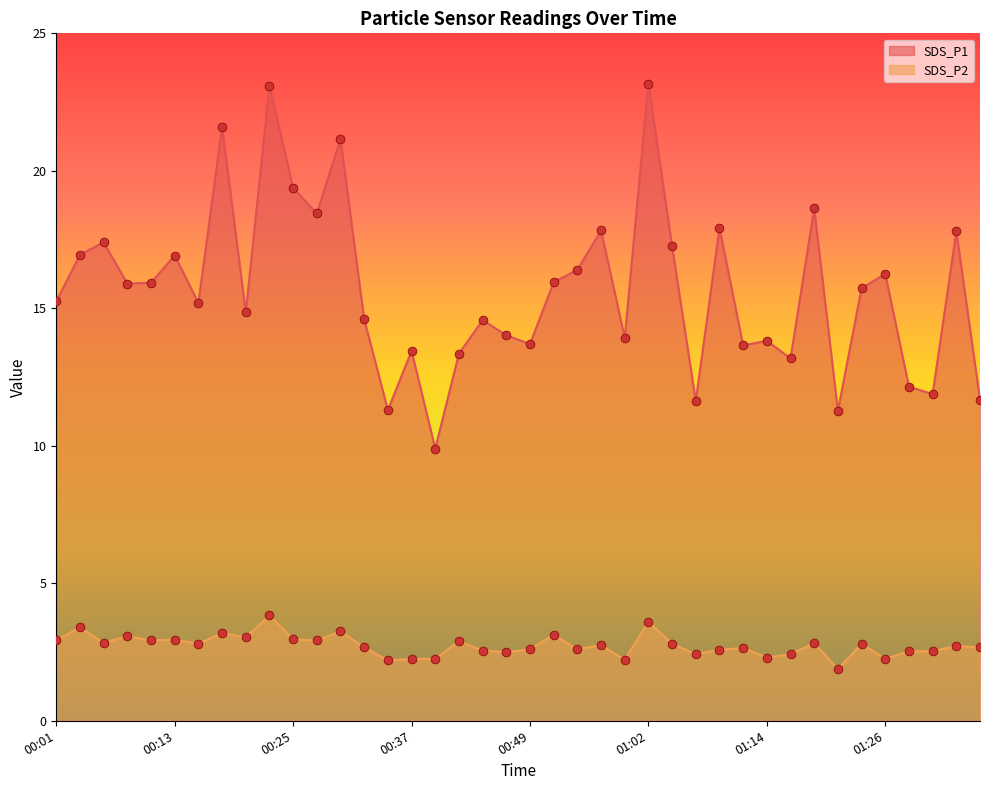

Is the value of SDS_P2 at 01:16 greater than the value of SDS_P1 at 01:09?

No